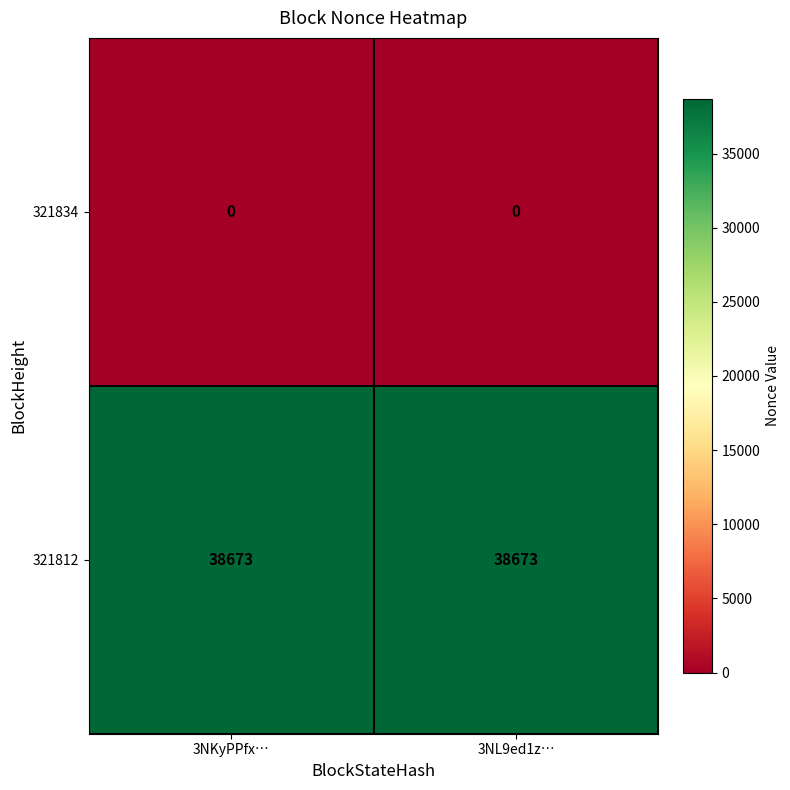

How many series are shown in this chart?

2